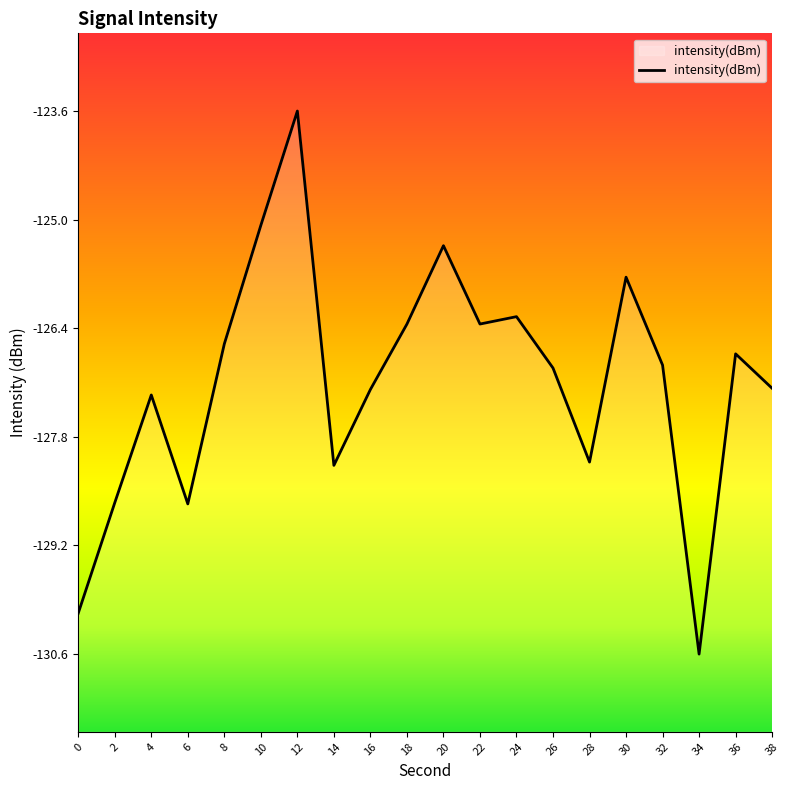

Reading right to left, what are all the values shown in this chart?

38=-127.2	36=-126.7	34=-130.6	32=-126.9	30=-125.7	28=-128.1	26=-126.9	24=-126.2	22=-126.3	20=-125.3	18=-126.3	16=-127.2	14=-128.2	12=-123.6	10=-125.1	8=-126.6	6=-128.7	4=-127.3	2=-128.6	0=-130.1